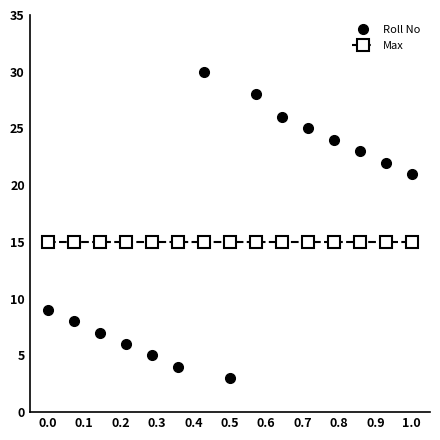

What is the average value of the Roll No series?

16